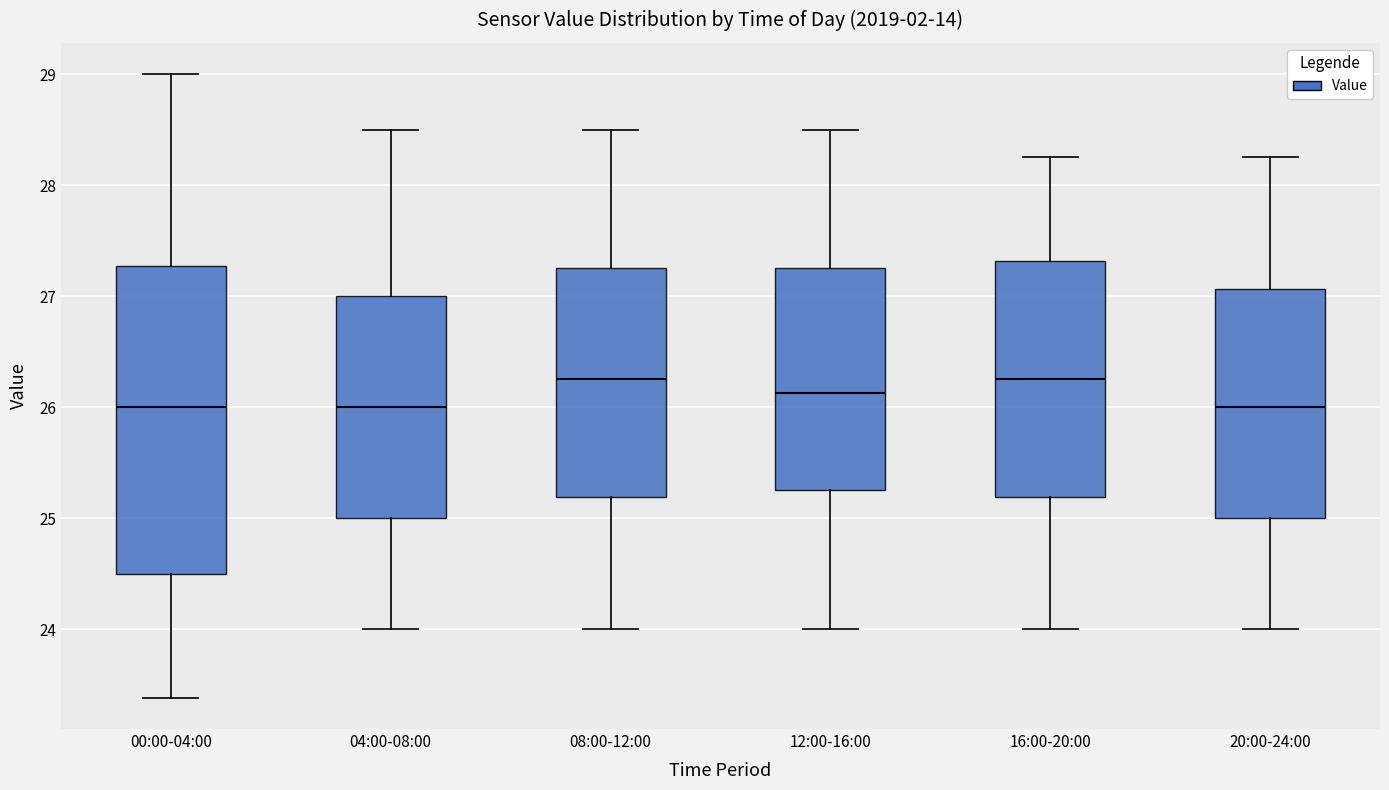

Where is the lower edge of the box for 00:00-04:00 on the y-axis? The values are not printed on the chart, so give them approximately, as read against the axis.

24.5